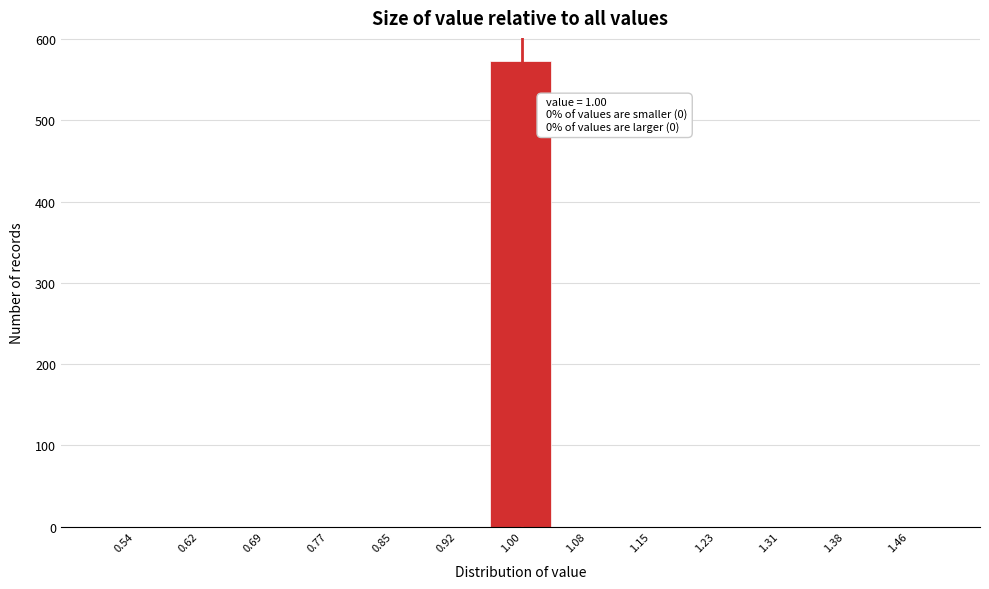

Over which range of the x-axis is the bar tallest?

0.96 to 1.04